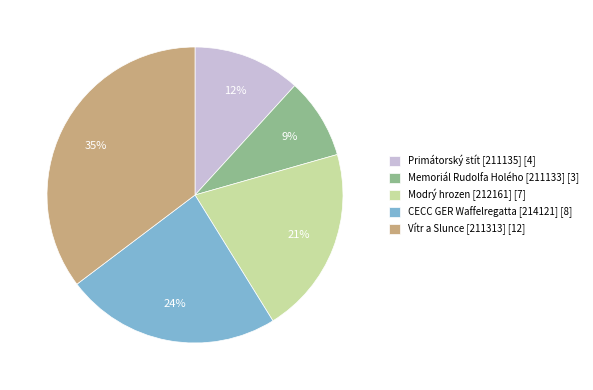

Is the sum of Modrý hrozen [212161] [7] and Memoriál Rudolfa Holého [211133] [3] greater than half?

No